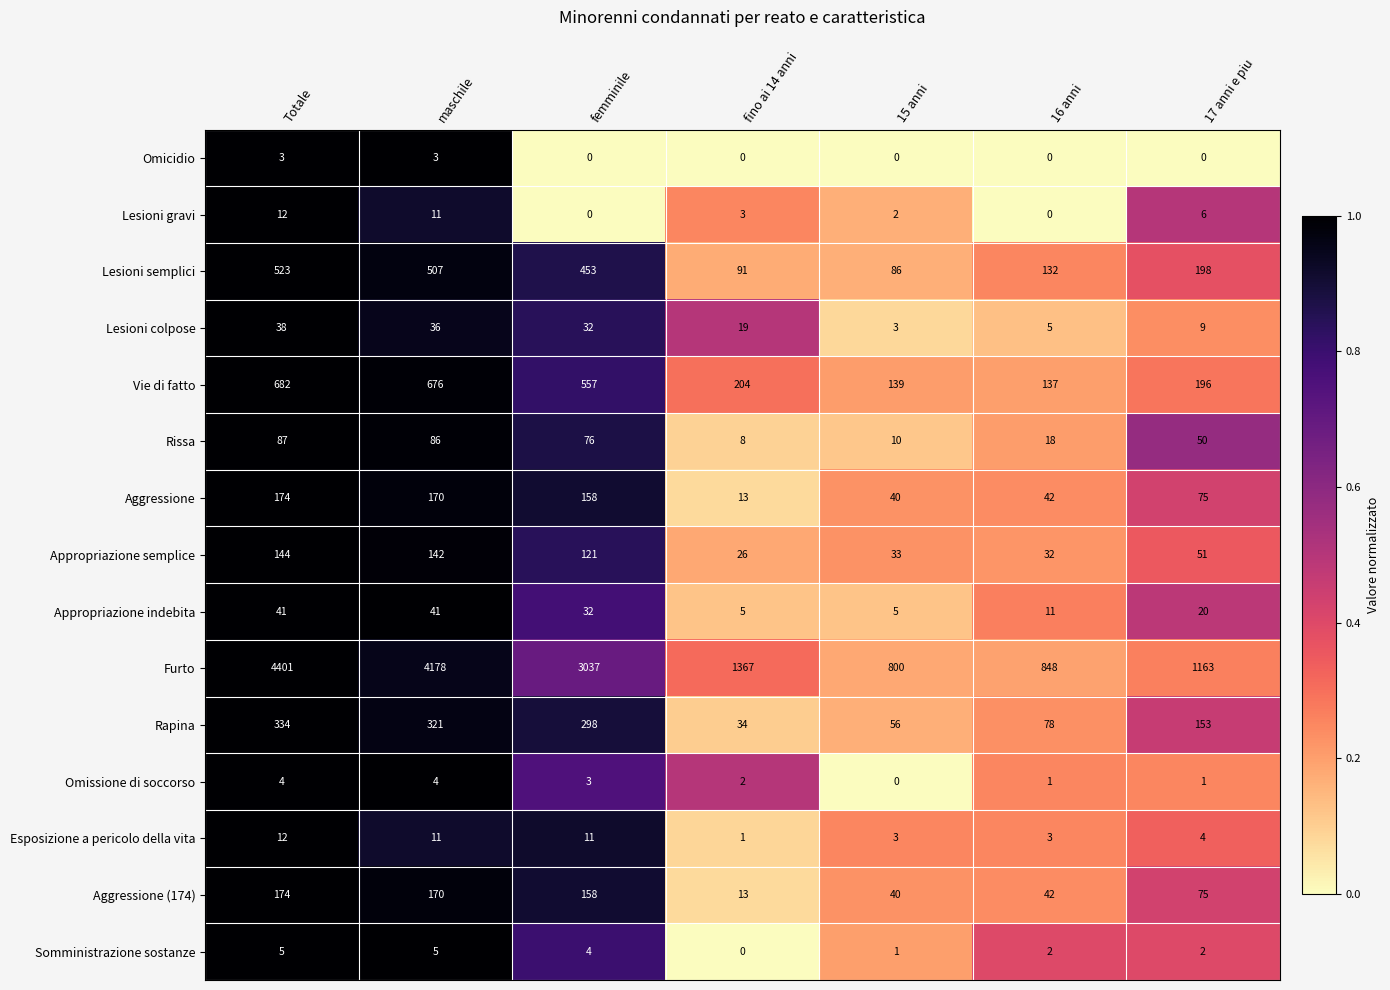

Which category has the highest value in the Lesioni semplici series?

Totale